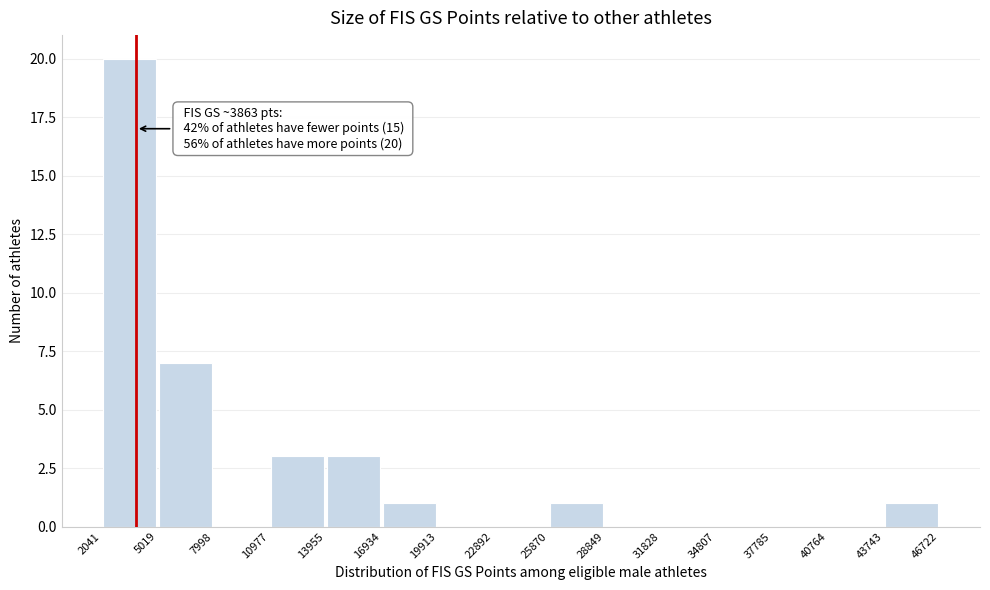

Which range on the x-axis has the tallest bar?

2041 to 5019